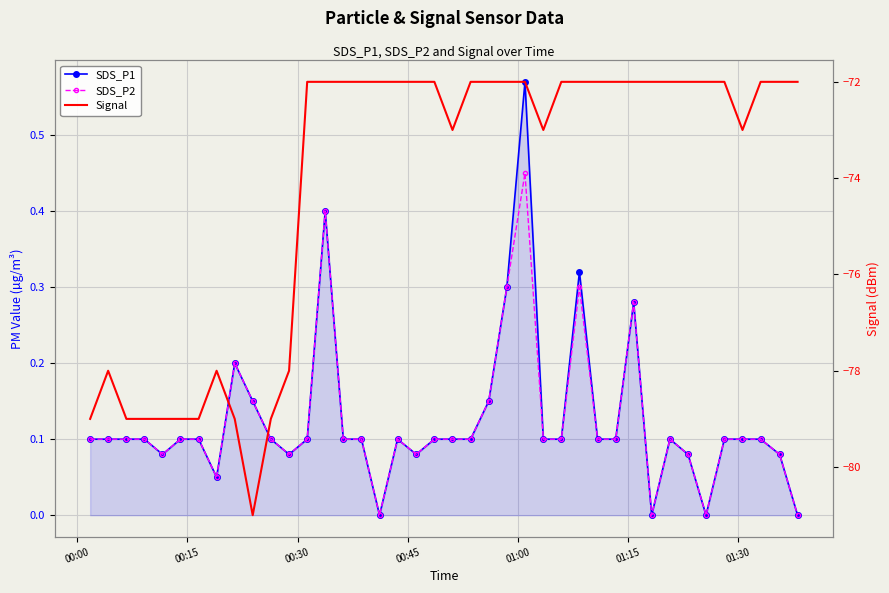

Is the value of Signal at 01:15 greater than the value of SDS_P2 at 19?

No